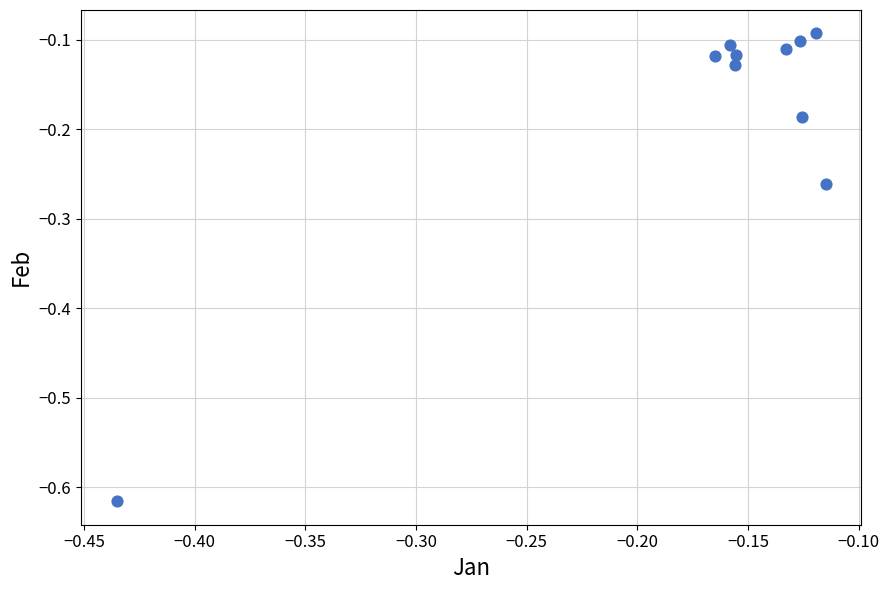

What is the range of Y values (max minus min)?

0.5